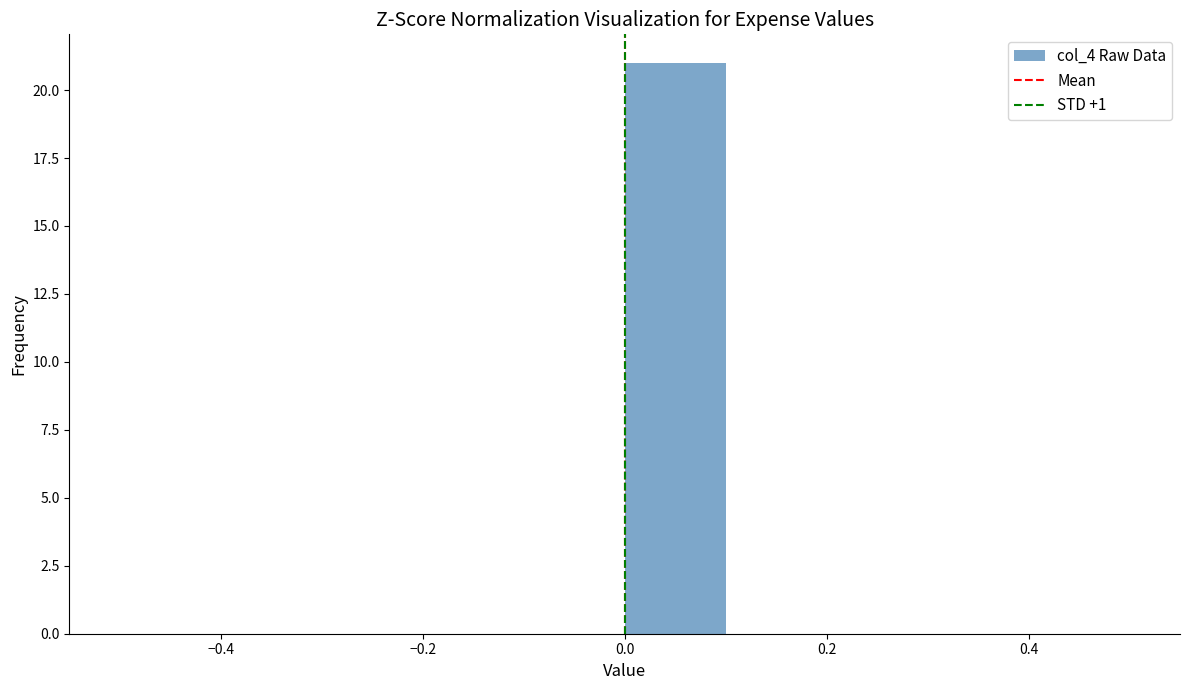

Over which range of the x-axis is the bar tallest?

0.0 to 0.1